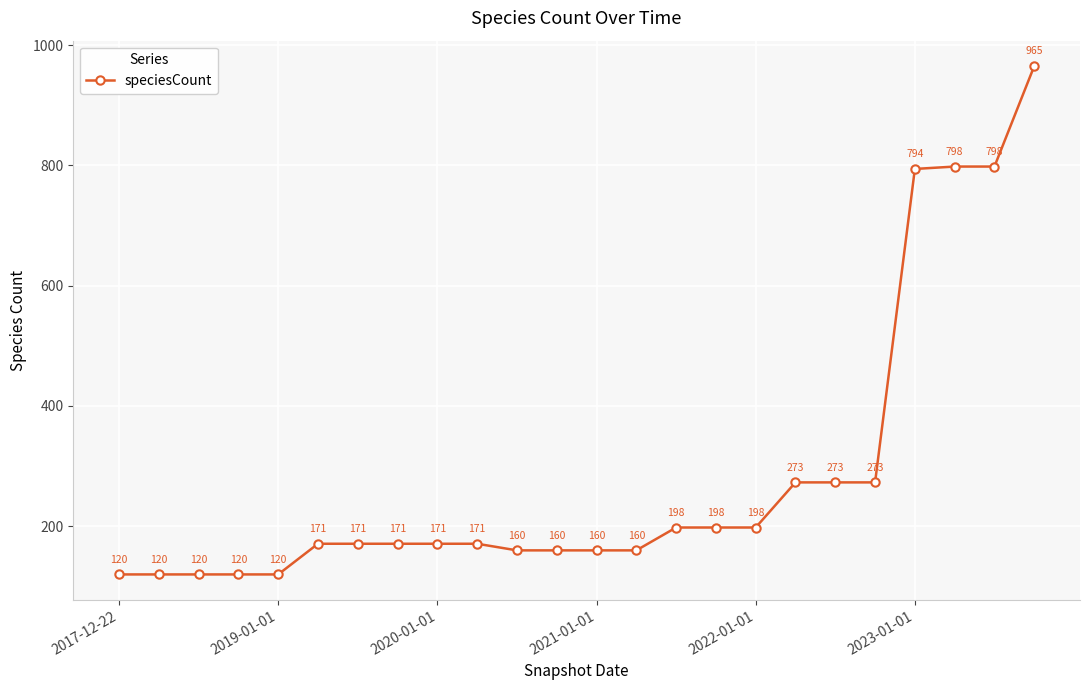

What is the sum of all values?

6863